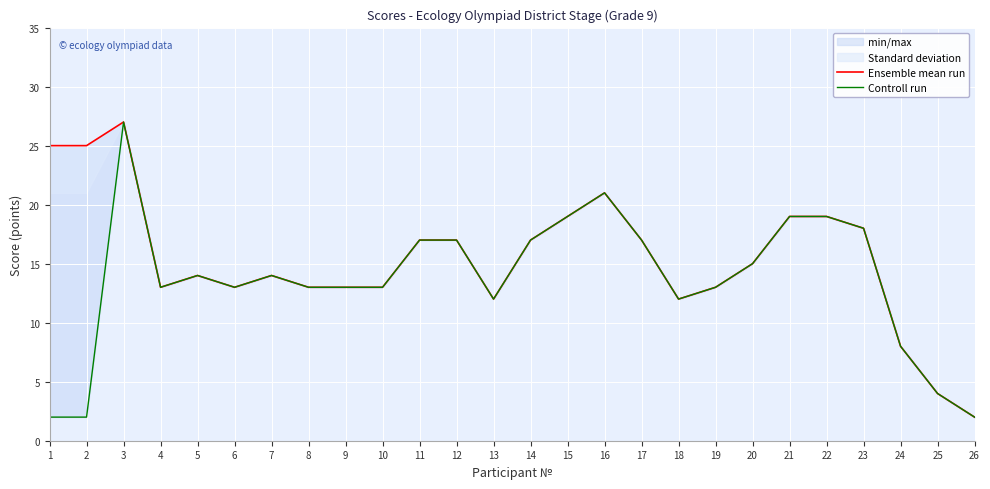

Rank the series by their average value, from highest to lowest.

Ensemble mean run, Controll run